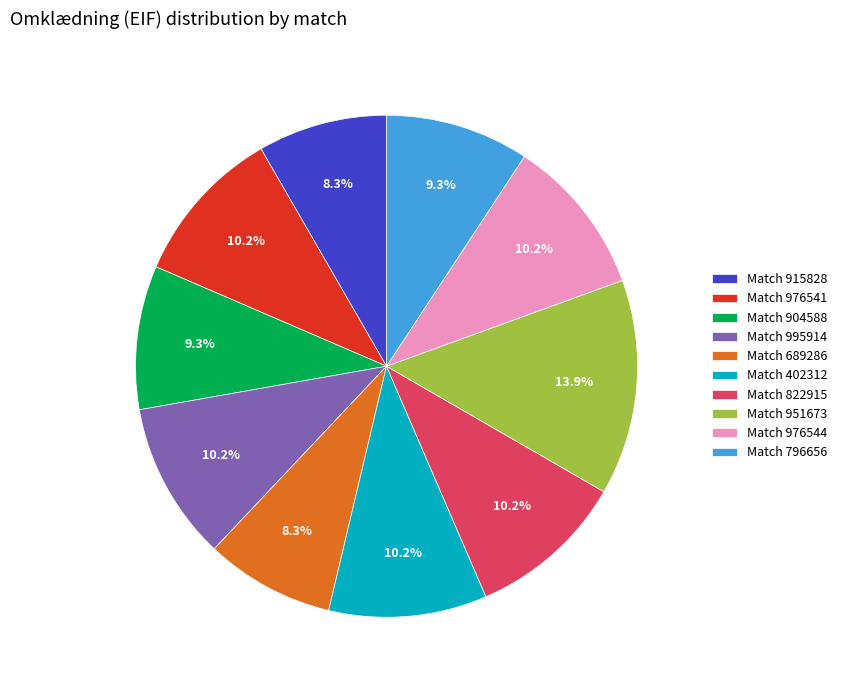

Approximately how many times larger is the value at Match 976544 compared to Match 402312?

1.0